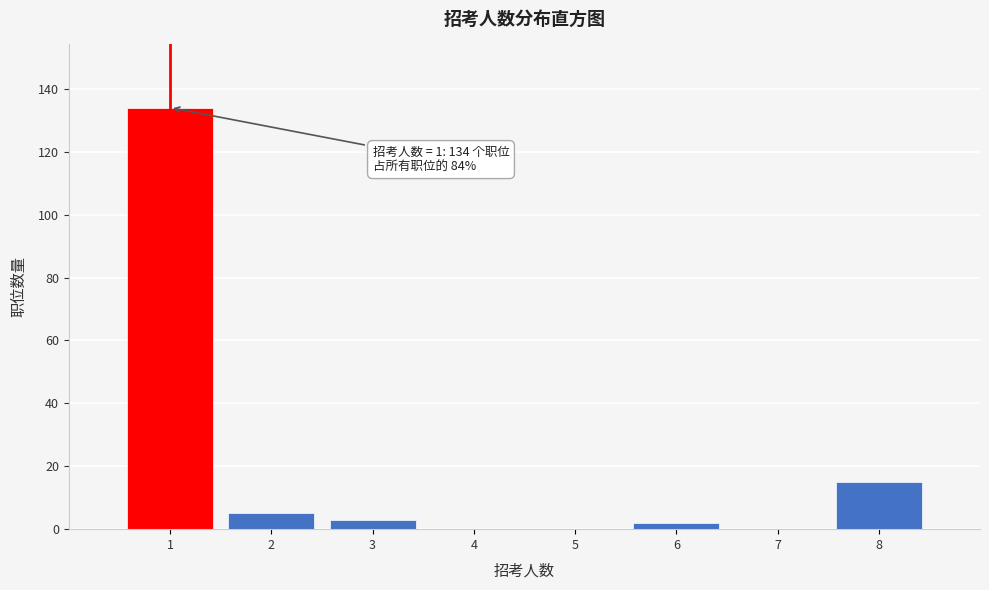

Which range on the x-axis has the tallest bar?

0.5 to 1.5